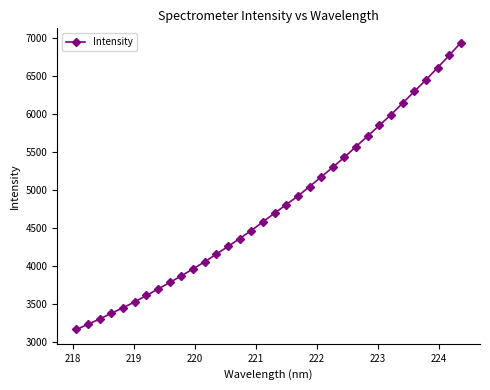

What is the value of the 18th point from the left?

4691.4